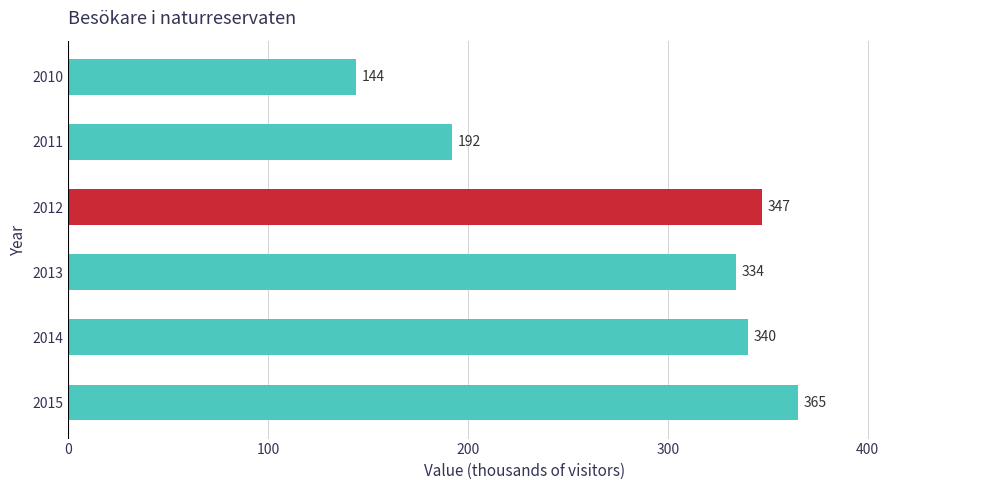

How many data points are less than 340?

3